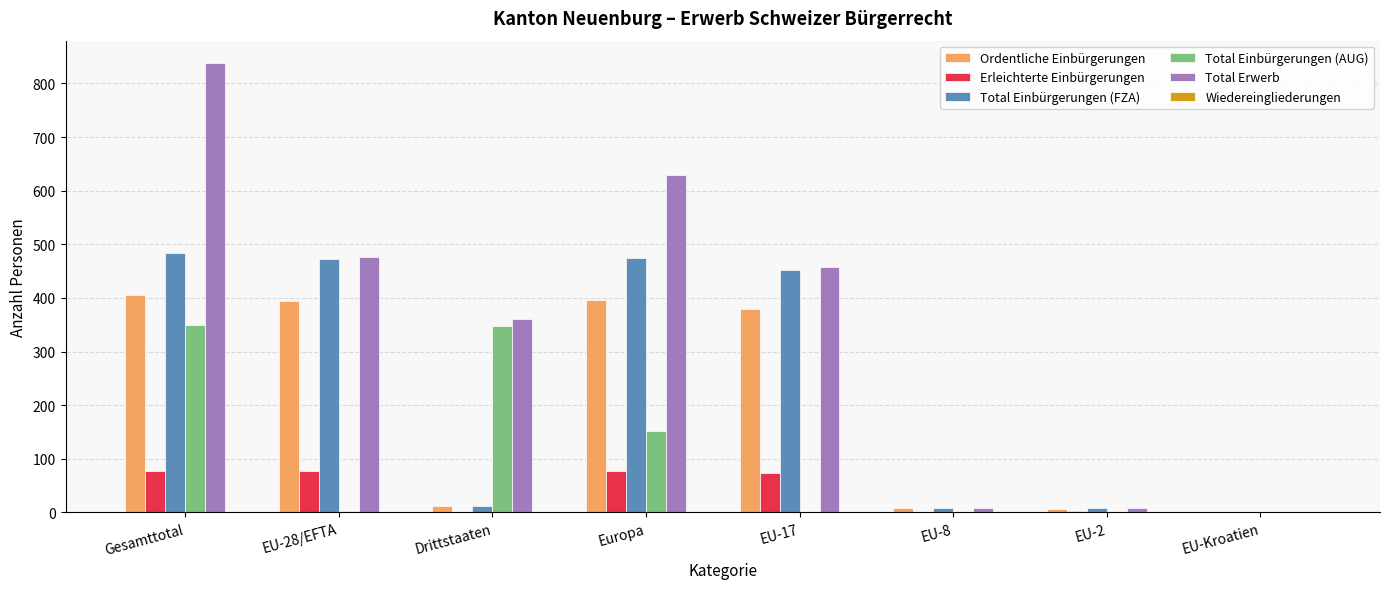

Which series has the largest total across all categories?

Total Erwerb